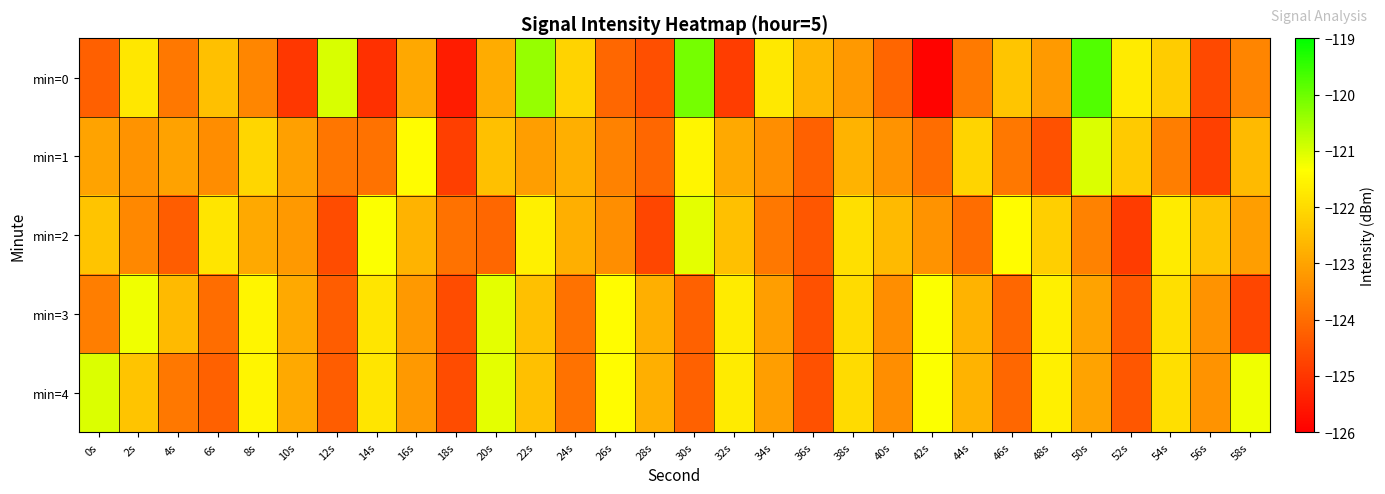

Between 16s and 42s, which series saw the biggest shift?

min=0